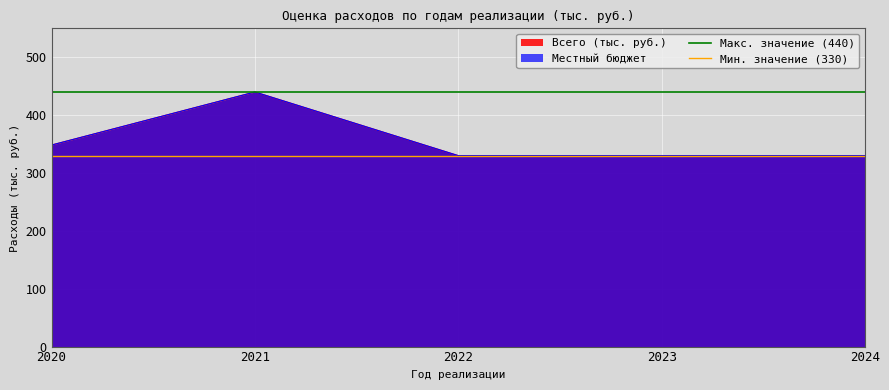

The Мин. значение (330) series shows 180 at 2021. True or false?

False